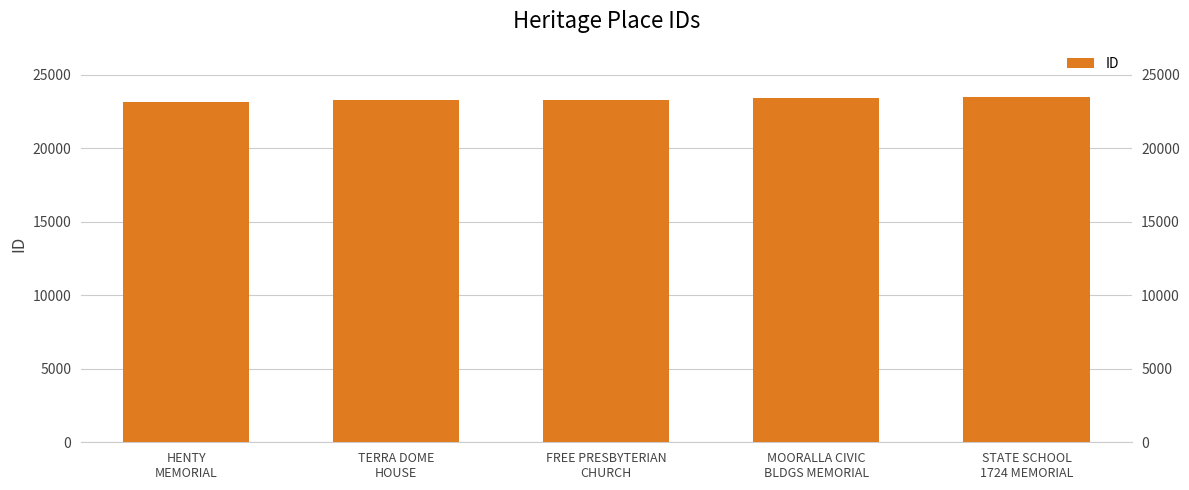

What is the value of the 1st bar from the left?

23133